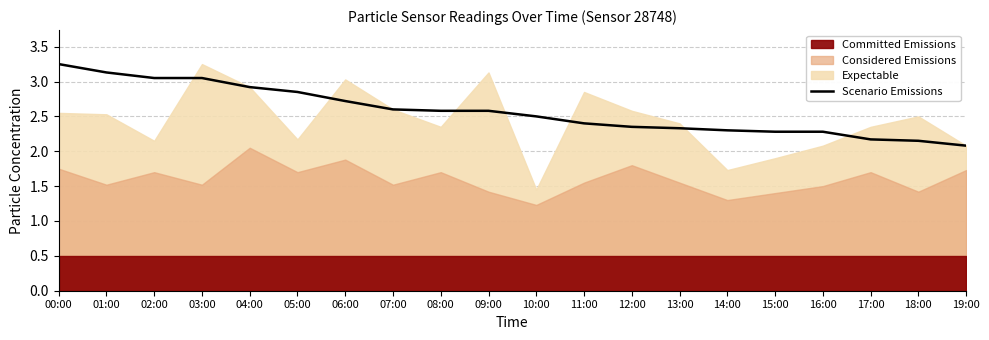

What is the sum of the values at 03:00 and 12:00?

5.4